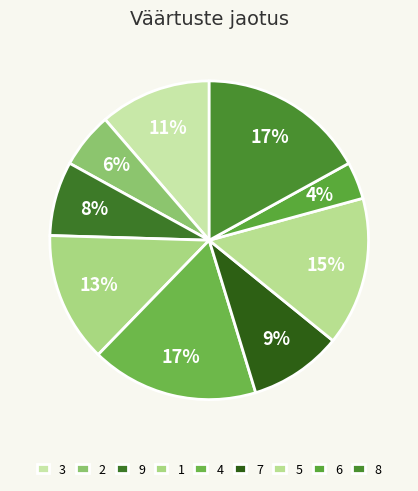

Count the number of slices in the pie.

9